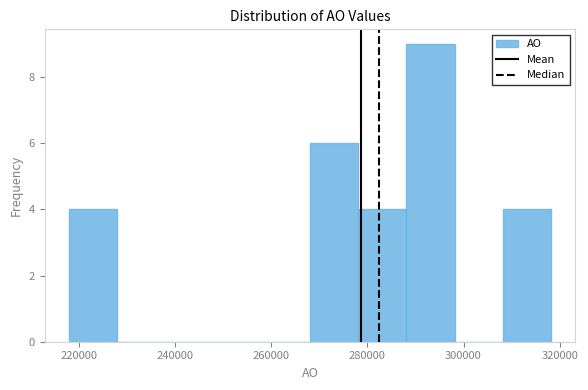

Reading left to right, list every bar in this chart as the range it spans on the x-axis followed by its height. Neither the bar edges nor the heights are printed on the chart, so give them approximately, as read against the axes.

218000 to 228000: 4
228000 to 238000: 0
238000 to 248000: 0
248000 to 258000: 0
258000 to 268000: 0
268000 to 278000: 6
278000 to 288000: 4
288000 to 298000: 9
298000 to 308000: 0
308000 to 318000: 4